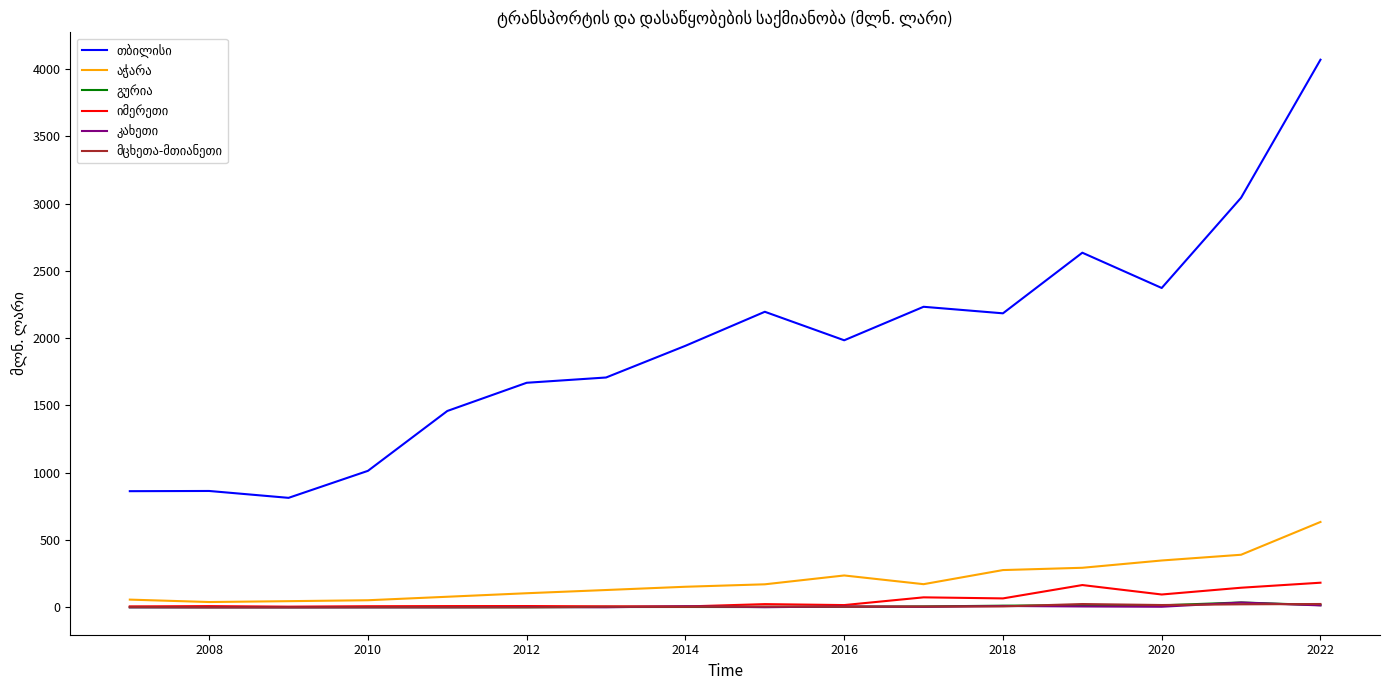

What is the greatest value displayed?

4068.6